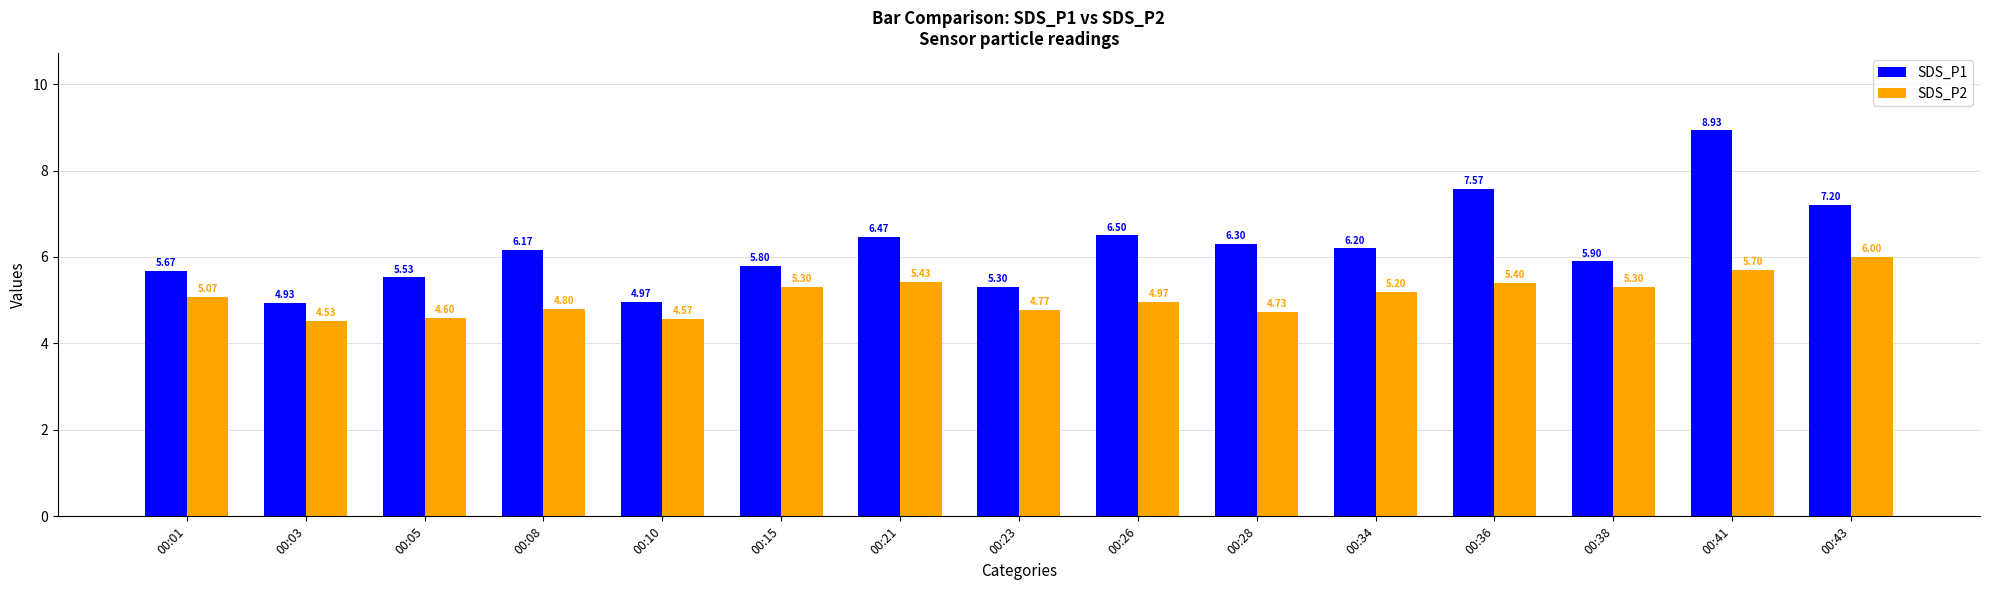

What is the average value of the SDS_P1 series?

6.2